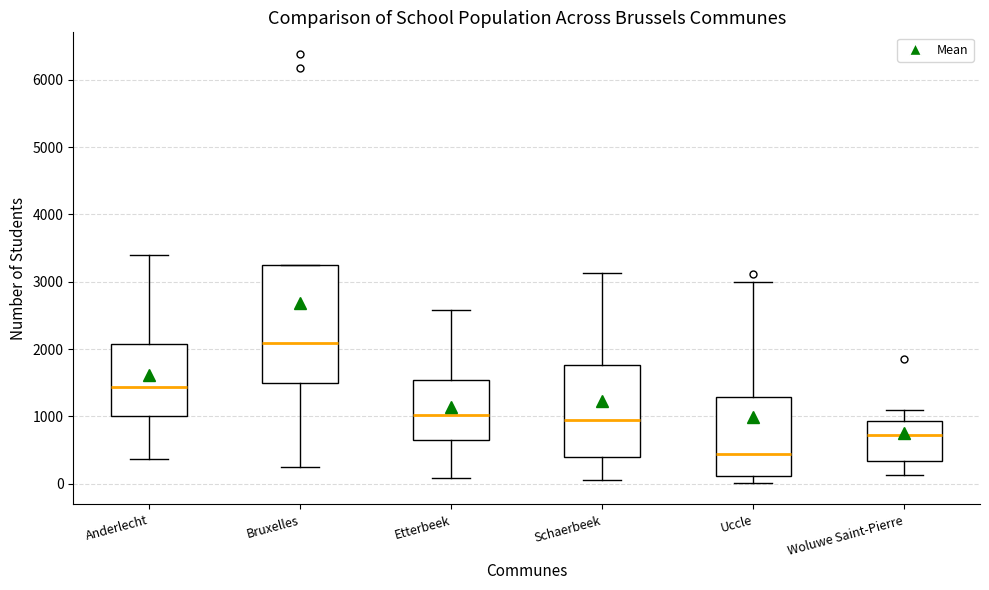

Where is the lower edge of the box for Schaerbeek on the y-axis? The values are not printed on the chart, so give them approximately, as read against the axis.

400